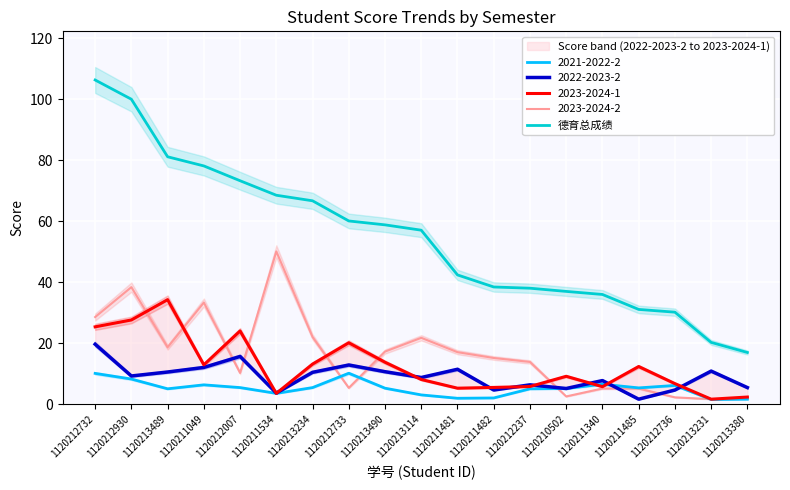

How many data points are above 57?

10